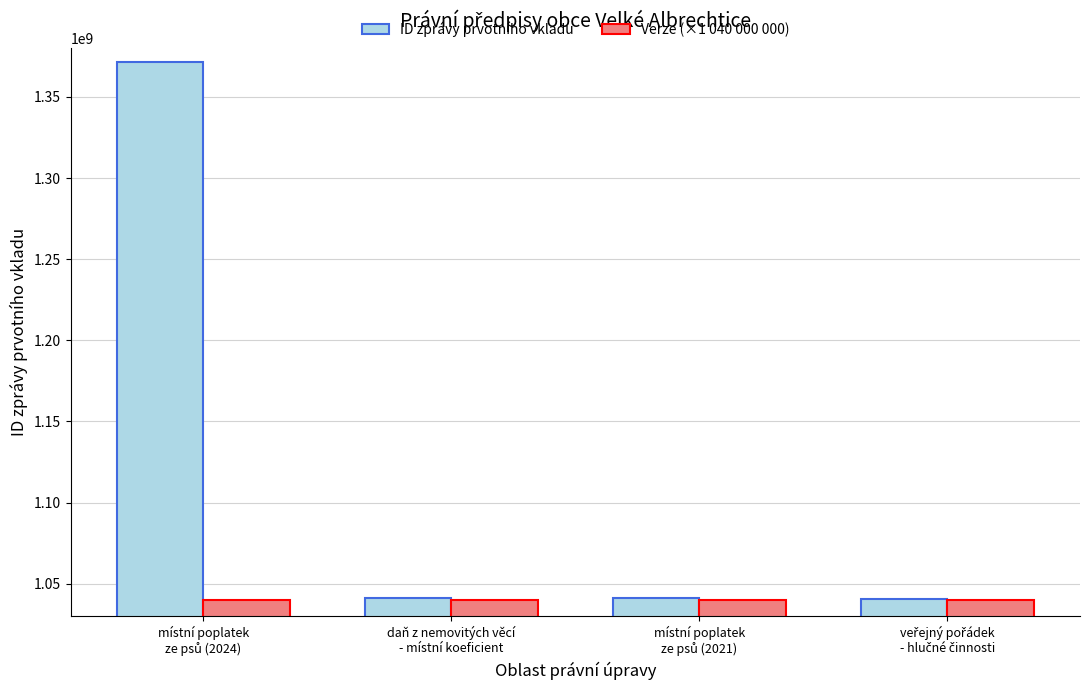

Which series has the largest total across all categories?

ID zprávy prvotního vkladu